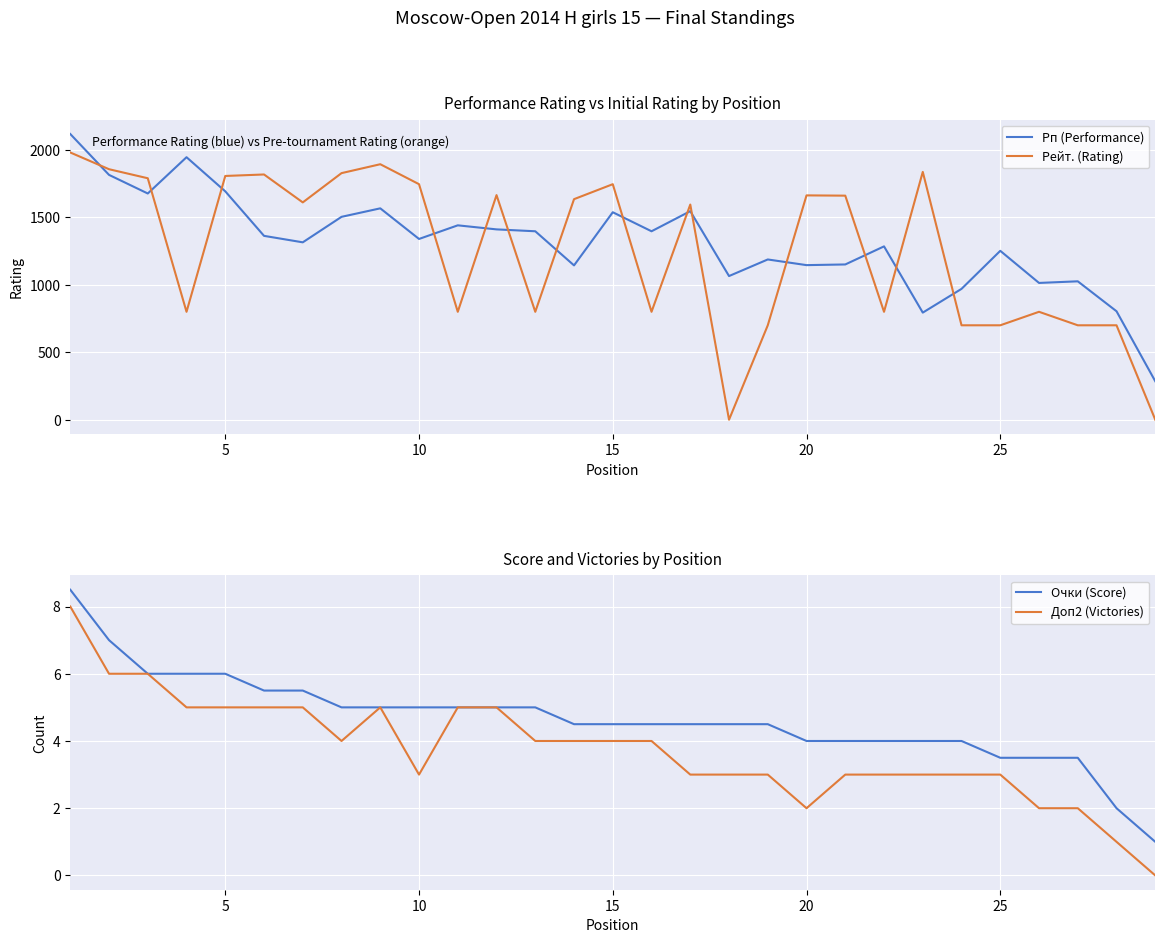

The Рейт. (Rating) series shows 254.9 at 25. True or false?

False